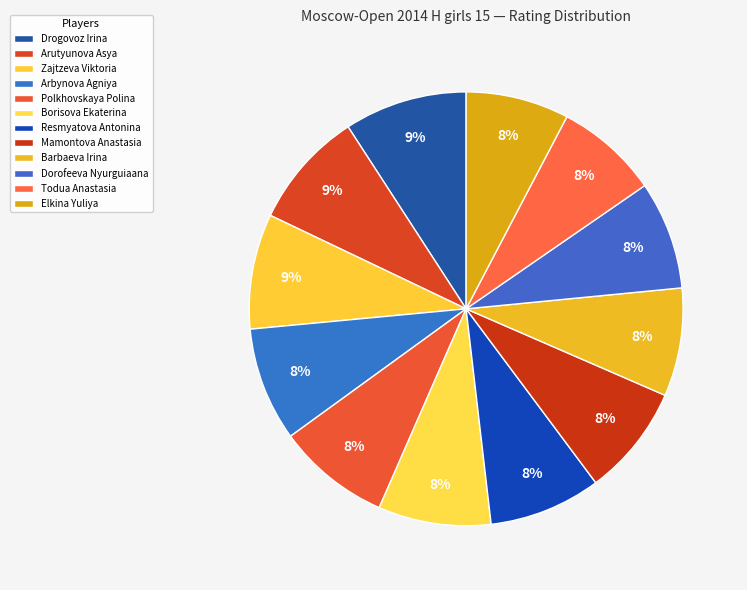

Is the sum of Polkhovskaya Polina and Barbaeva Irina greater than half?

No